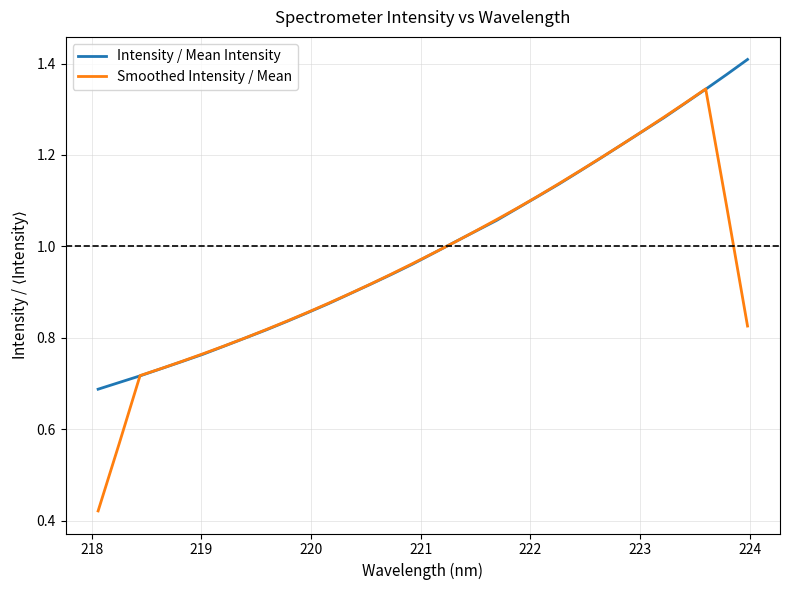

Rank the series by their maximum value, from lowest to highest.

Smoothed Intensity / Mean, Intensity / Mean Intensity